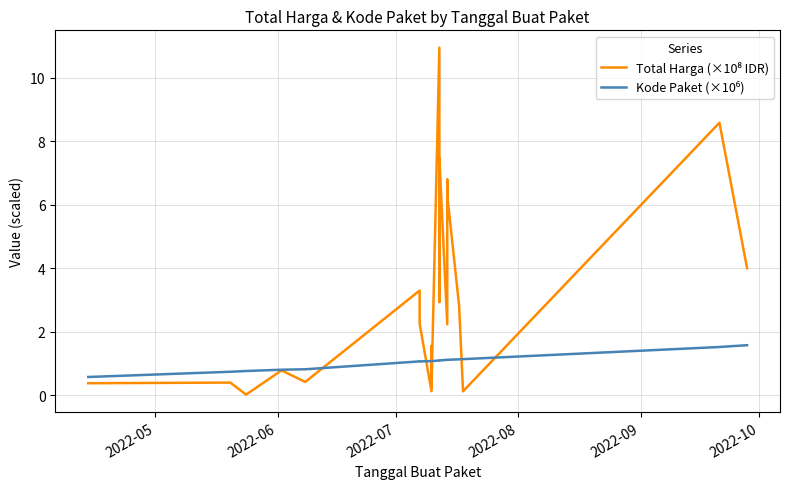

How many series are shown in this chart?

2